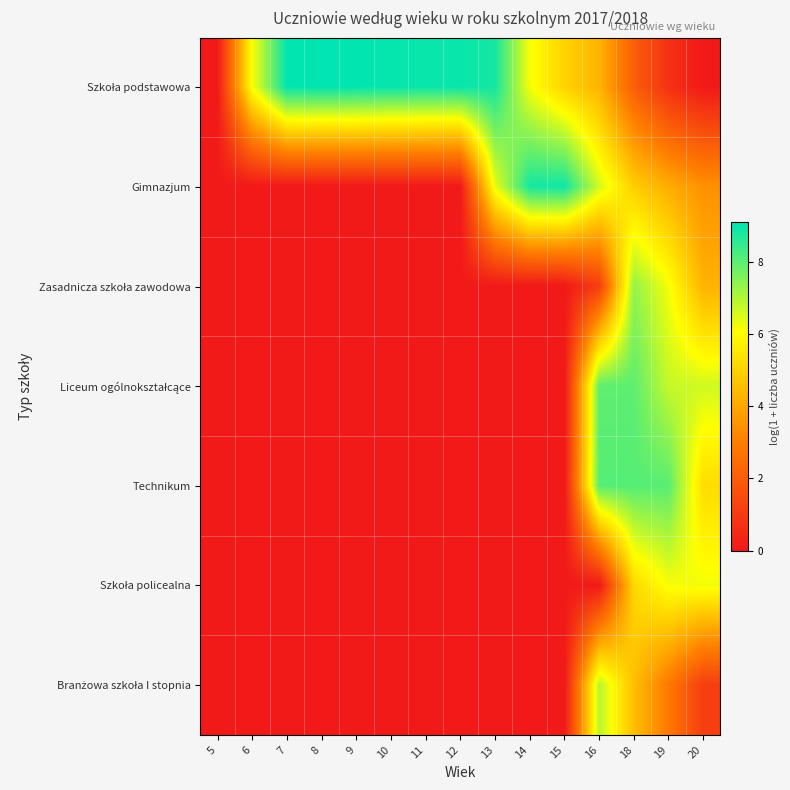

What is the difference between the highest and lowest values at 16?

8.1